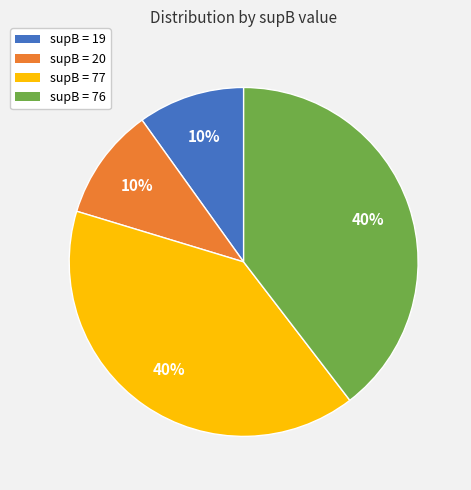

To the nearest percent, what percentage of the pie is supB = 20?

10%